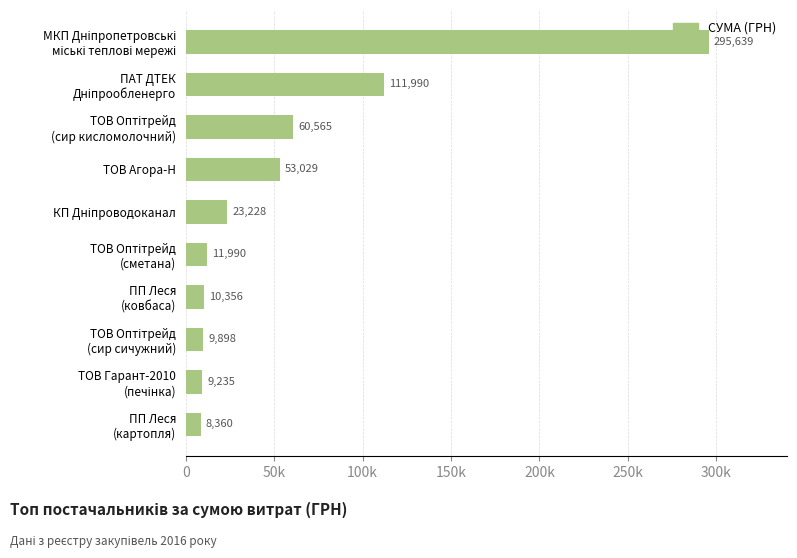

Does the chart contain any negative values?

No